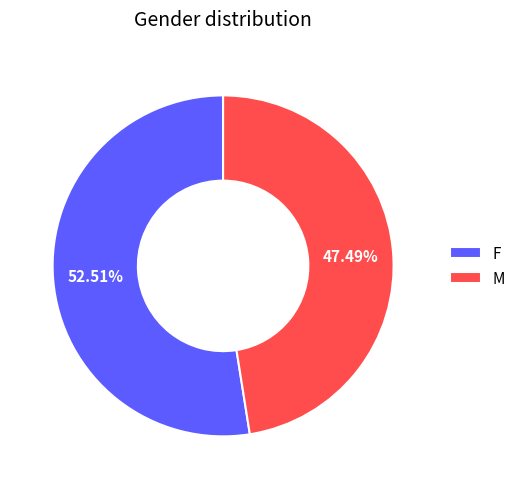

Does F represent more than half of the total?

Yes